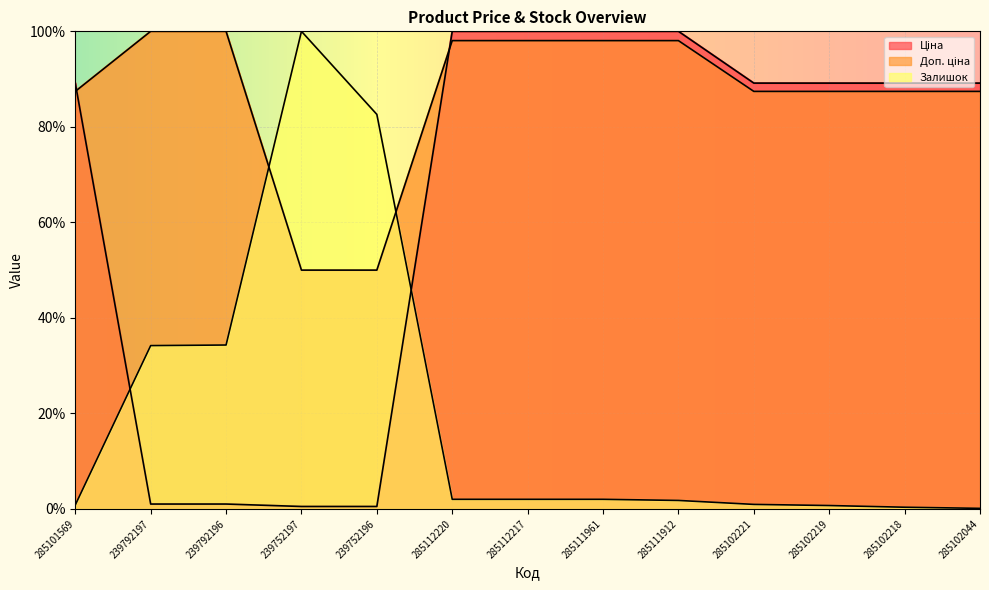

Does the chart display data point markers on the line(s)?

No